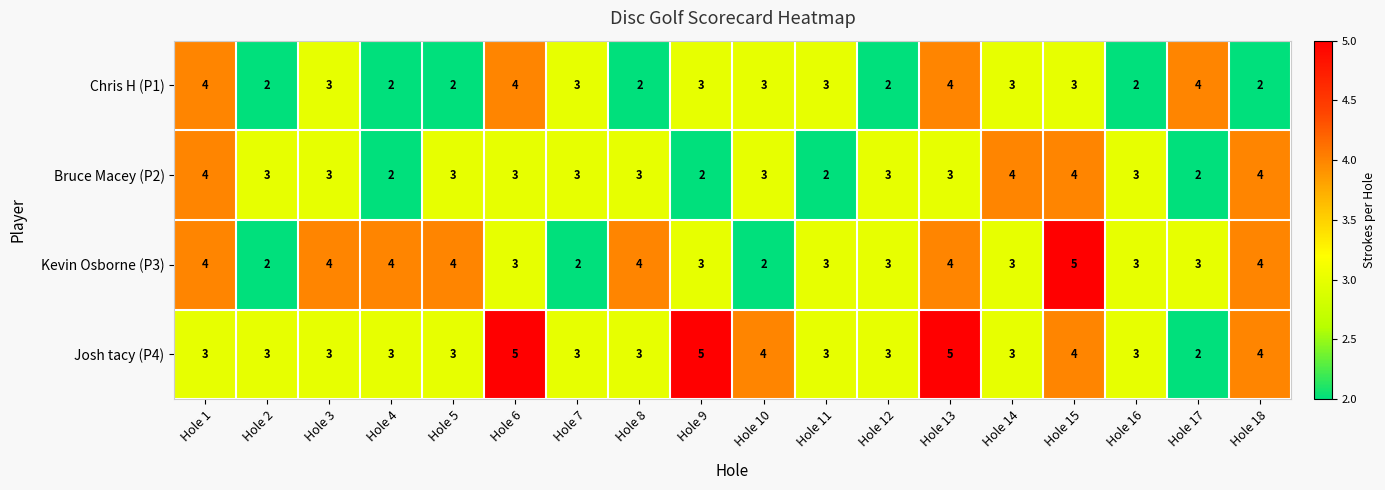

What is the sum of the Chris H (P1) values at Hole 12 and Hole 13?

6